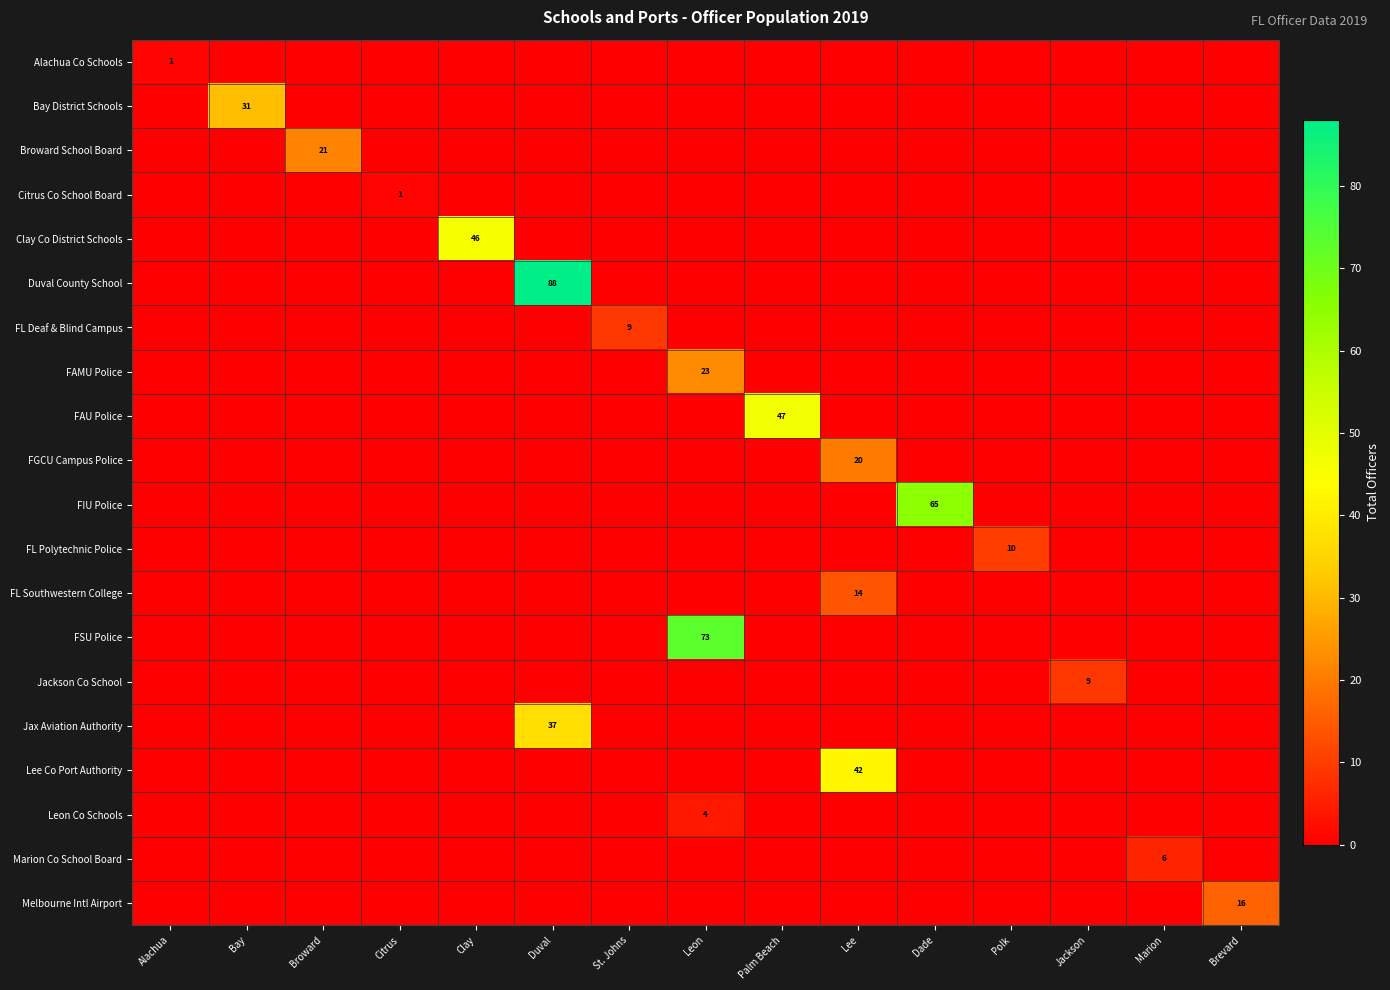

How many data points does each series have?

15